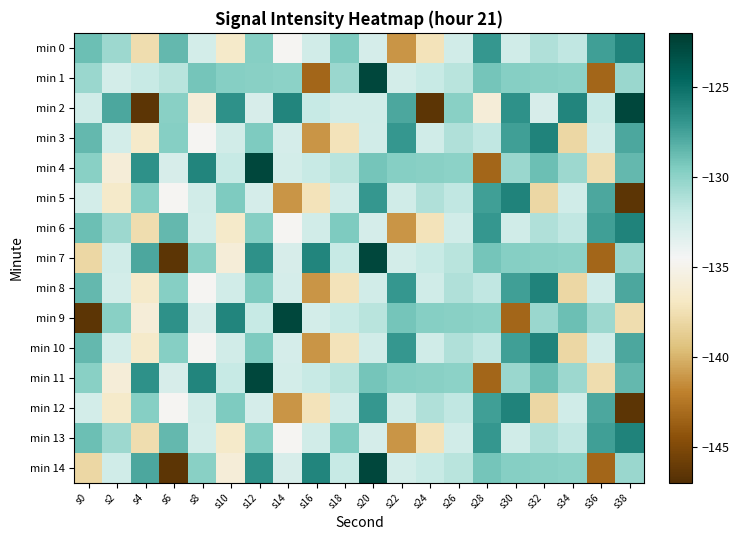

Reading left to right, what are all the values shown in this chart?

min 0: s0=-128.8	s2=-130.5	s4=-137.7	s6=-128.6	s8=-132.7	s10=-136.6	s12=-129.7	s14=-134.6	s16=-132.6	s18=-129.5	s20=-132.8	s22=-141.2	s24=-137.3	s26=-132.6	s28=-127.0	s30=-132.5	s32=-131.2	s34=-131.8	s36=-127.5	s38=-126.0
min 1: s0=-130.4	s2=-132.7	s4=-132.1	s6=-131.5	s8=-129.1	s10=-129.8	s12=-129.9	s14=-130.0	s16=-143.3	s18=-130.4	s20=-122.8	s22=-132.7	s24=-132.1	s26=-131.5	s28=-129.1	s30=-129.8	s32=-129.9	s34=-130.0	s36=-143.3	s38=-130.4
min 2: s0=-132.5	s2=-127.8	s4=-146.5	s6=-129.9	s8=-135.9	s10=-126.7	s12=-132.9	s14=-126.2	s16=-132.1	s18=-132.5	s20=-132.5	s22=-127.8	s24=-146.5	s26=-129.9	s28=-135.9	s30=-126.7	s32=-132.9	s34=-126.2	s36=-132.1	s38=-122.8
min 3: s0=-128.6	s2=-132.7	s4=-136.6	s6=-129.7	s8=-134.6	s10=-132.6	s12=-129.5	s14=-132.8	s16=-141.2	s18=-137.3	s20=-132.6	s22=-127.0	s24=-132.5	s26=-131.2	s28=-131.8	s30=-127.5	s32=-126.0	s34=-138.1	s36=-132.5	s38=-127.8
min 4: s0=-129.9	s2=-135.9	s4=-126.7	s6=-132.9	s8=-126.2	s10=-132.1	s12=-122.8	s14=-132.7	s16=-132.1	s18=-131.5	s20=-129.1	s22=-129.8	s24=-129.9	s26=-130.0	s28=-143.3	s30=-130.4	s32=-128.8	s34=-130.5	s36=-137.7	s38=-128.6
min 5: s0=-132.7	s2=-136.6	s4=-129.7	s6=-134.6	s8=-132.6	s10=-129.5	s12=-132.8	s14=-141.2	s16=-137.3	s18=-132.6	s20=-127.0	s22=-132.5	s24=-131.2	s26=-131.8	s28=-127.5	s30=-126.0	s32=-138.1	s34=-132.5	s36=-127.8	s38=-146.5
min 6: s0=-128.8	s2=-130.5	s4=-137.7	s6=-128.6	s8=-132.7	s10=-136.6	s12=-129.7	s14=-134.6	s16=-132.6	s18=-129.5	s20=-132.8	s22=-141.2	s24=-137.3	s26=-132.6	s28=-127.0	s30=-132.5	s32=-131.2	s34=-131.8	s36=-127.5	s38=-126.0
min 7: s0=-138.1	s2=-132.5	s4=-127.8	s6=-146.5	s8=-129.9	s10=-135.9	s12=-126.7	s14=-132.9	s16=-126.2	s18=-132.1	s20=-122.8	s22=-132.7	s24=-132.1	s26=-131.5	s28=-129.1	s30=-129.8	s32=-129.9	s34=-130.0	s36=-143.3	s38=-130.4
min 8: s0=-128.6	s2=-132.7	s4=-136.6	s6=-129.7	s8=-134.6	s10=-132.6	s12=-129.5	s14=-132.8	s16=-141.2	s18=-137.3	s20=-132.6	s22=-127.0	s24=-132.5	s26=-131.2	s28=-131.8	s30=-127.5	s32=-126.0	s34=-138.1	s36=-132.5	s38=-127.8
min 9: s0=-146.5	s2=-129.9	s4=-135.9	s6=-126.7	s8=-132.9	s10=-126.2	s12=-132.1	s14=-122.8	s16=-132.7	s18=-132.1	s20=-131.5	s22=-129.1	s24=-129.8	s26=-129.9	s28=-130.0	s30=-143.3	s32=-130.4	s34=-128.8	s36=-130.5	s38=-137.7
min 10: s0=-128.6	s2=-132.7	s4=-136.6	s6=-129.7	s8=-134.6	s10=-132.6	s12=-129.5	s14=-132.8	s16=-141.2	s18=-137.3	s20=-132.6	s22=-127.0	s24=-132.5	s26=-131.2	s28=-131.8	s30=-127.5	s32=-126.0	s34=-138.1	s36=-132.5	s38=-127.8
min 11: s0=-129.9	s2=-135.9	s4=-126.7	s6=-132.9	s8=-126.2	s10=-132.1	s12=-122.8	s14=-132.7	s16=-132.1	s18=-131.5	s20=-129.1	s22=-129.8	s24=-129.9	s26=-130.0	s28=-143.3	s30=-130.4	s32=-128.8	s34=-130.5	s36=-137.7	s38=-128.6
min 12: s0=-132.7	s2=-136.6	s4=-129.7	s6=-134.6	s8=-132.6	s10=-129.5	s12=-132.8	s14=-141.2	s16=-137.3	s18=-132.6	s20=-127.0	s22=-132.5	s24=-131.2	s26=-131.8	s28=-127.5	s30=-126.0	s32=-138.1	s34=-132.5	s36=-127.8	s38=-146.5
min 13: s0=-128.8	s2=-130.5	s4=-137.7	s6=-128.6	s8=-132.7	s10=-136.6	s12=-129.7	s14=-134.6	s16=-132.6	s18=-129.5	s20=-132.8	s22=-141.2	s24=-137.3	s26=-132.6	s28=-127.0	s30=-132.5	s32=-131.2	s34=-131.8	s36=-127.5	s38=-126.0
min 14: s0=-138.1	s2=-132.5	s4=-127.8	s6=-146.5	s8=-129.9	s10=-135.9	s12=-126.7	s14=-132.9	s16=-126.2	s18=-132.1	s20=-122.8	s22=-132.7	s24=-132.1	s26=-131.5	s28=-129.1	s30=-129.8	s32=-129.9	s34=-130.0	s36=-143.3	s38=-130.4